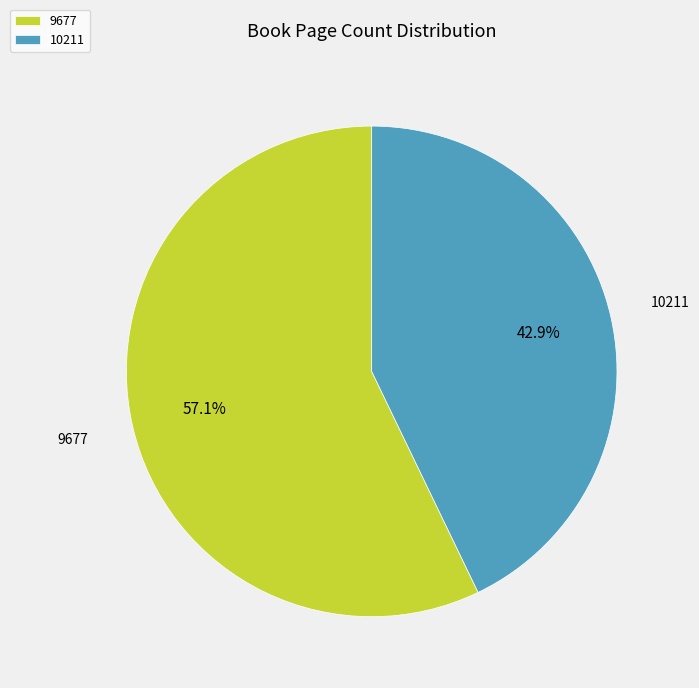

Count the number of slices in the pie.

2